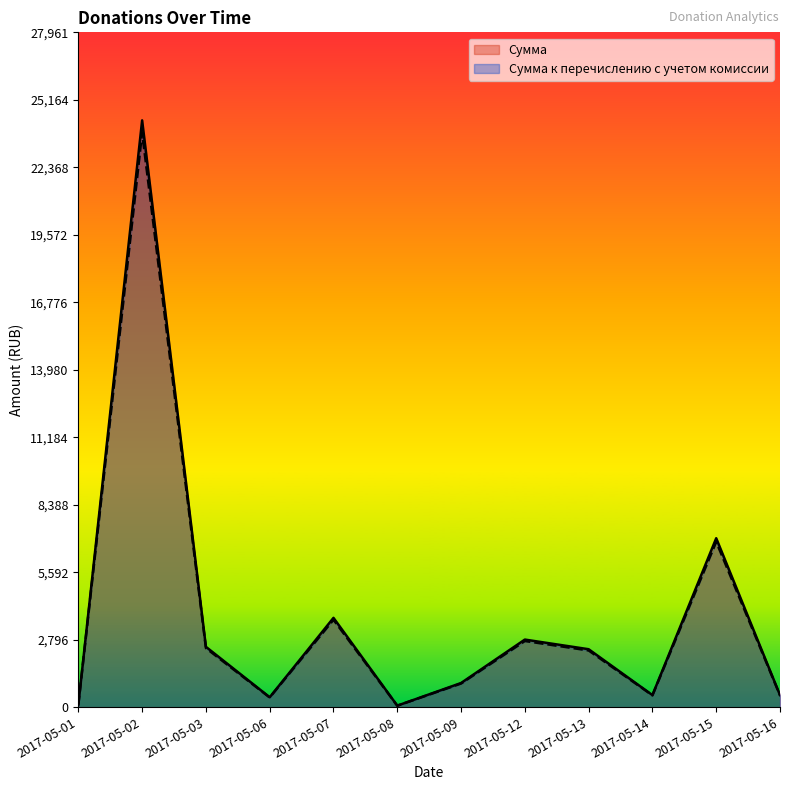

Which category has the lowest value in the Сумма к перечислению с учетом комиссии series?

2017-05-08